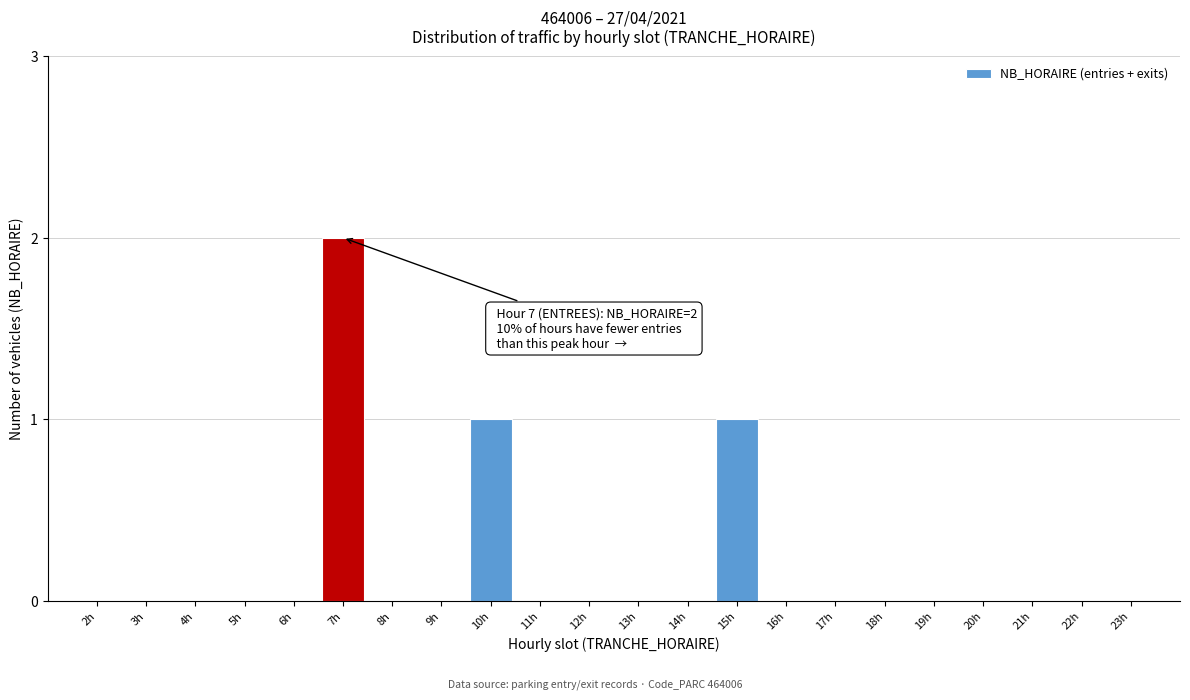

Reading left to right, list all the values displayed in this chart.

2h=0	3h=0	4h=0	5h=0	6h=0	7h=2	8h=0	9h=0	10h=1	11h=0	12h=0	13h=0	14h=0	15h=1	16h=0	17h=0	18h=0	19h=0	20h=0	21h=0	22h=0	23h=0